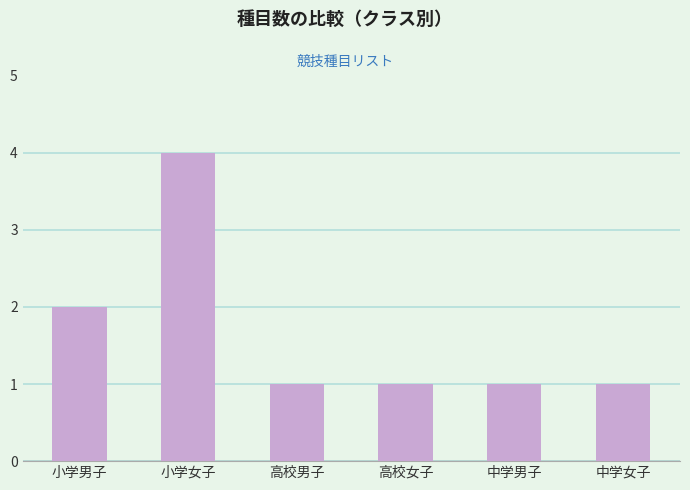

The value at 高校女子 is 1. True or false?

True